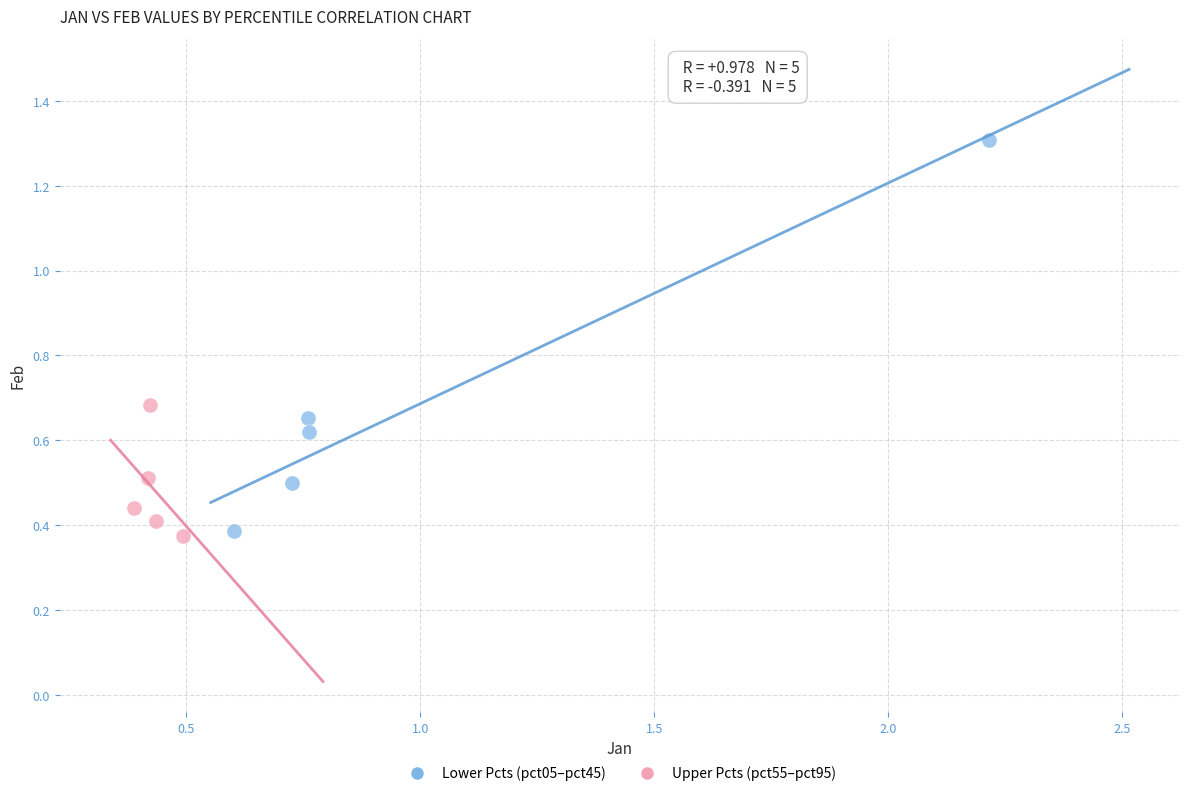

Which series has the largest Y range (max minus min)?

Lower Pcts (pct05–pct45)